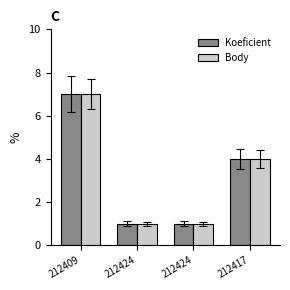

Count the number of categories in the chart.

4